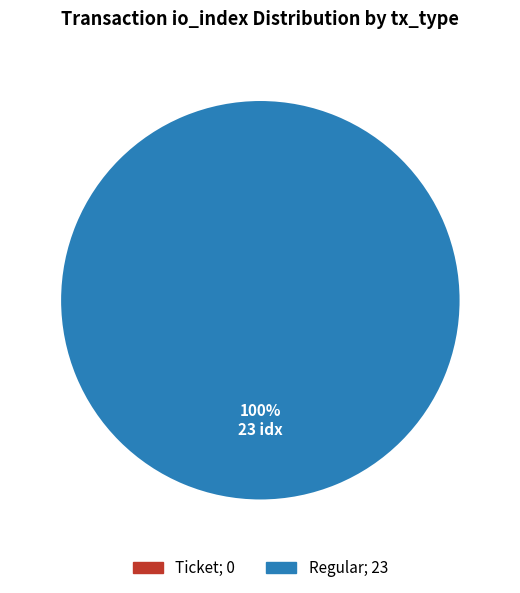

To the nearest percent, what is the difference between the Ticket and Regular slice percentages?

100%